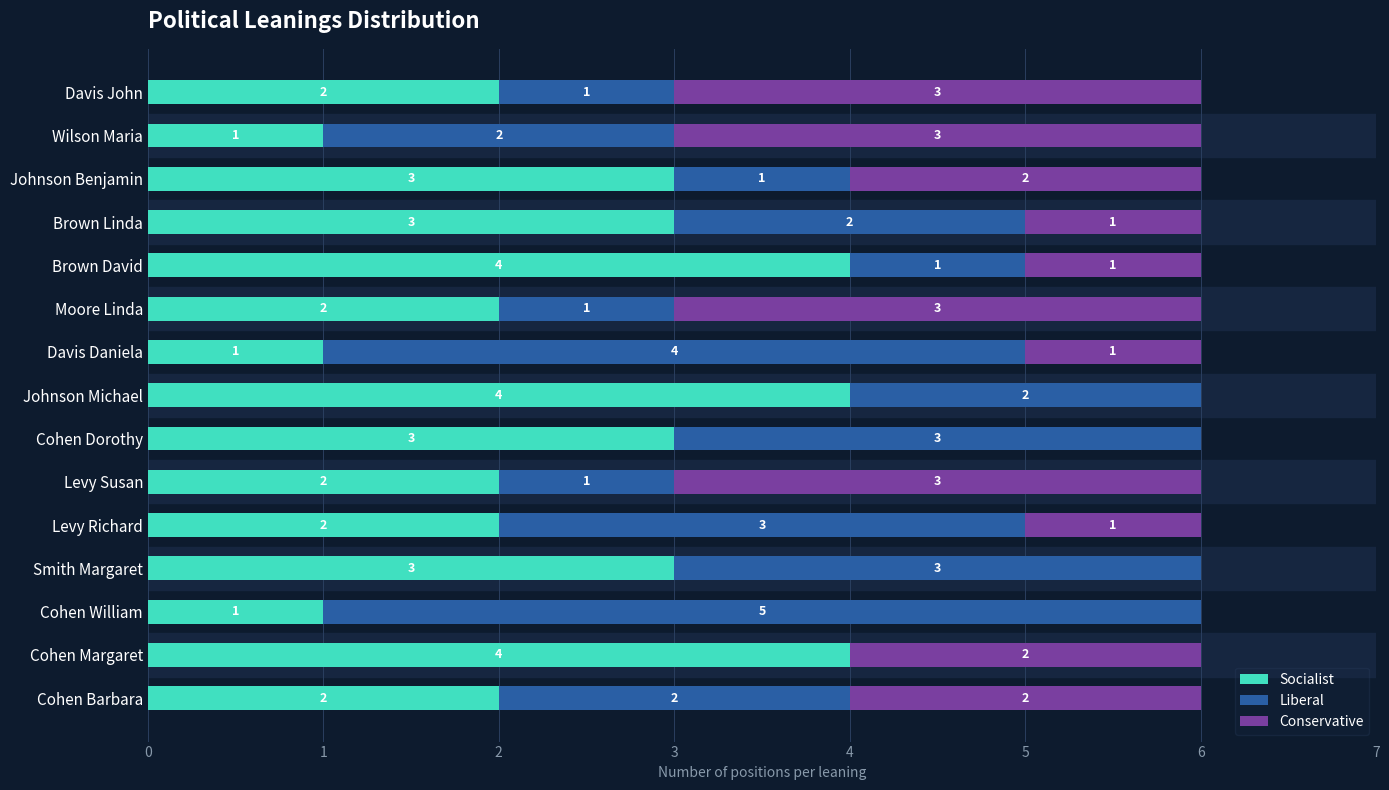

True or false: Socialist has a value of 3 at Johnson Benjamin.

True